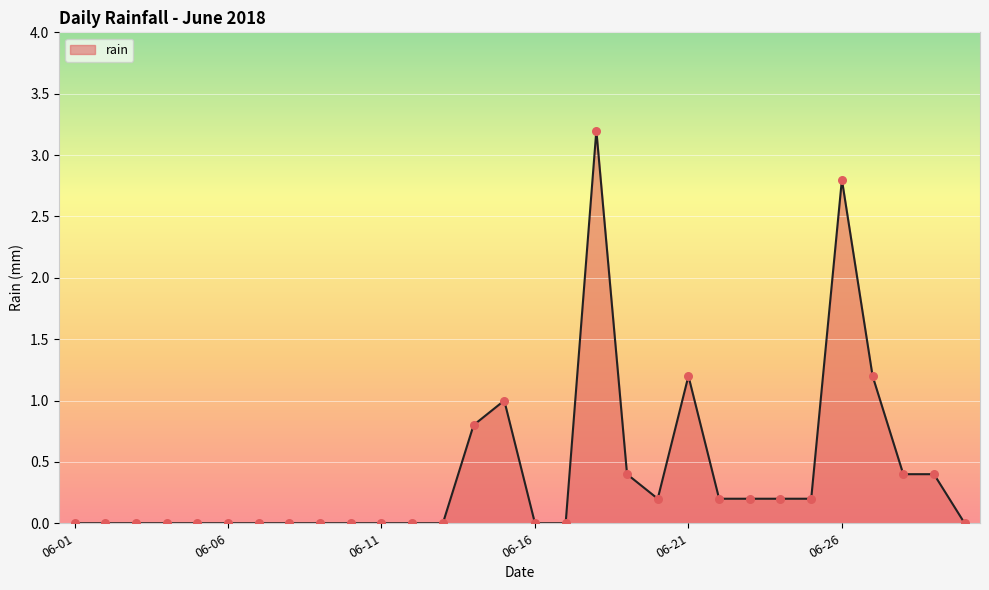

What is the difference between the maximum and minimum values?

3.2